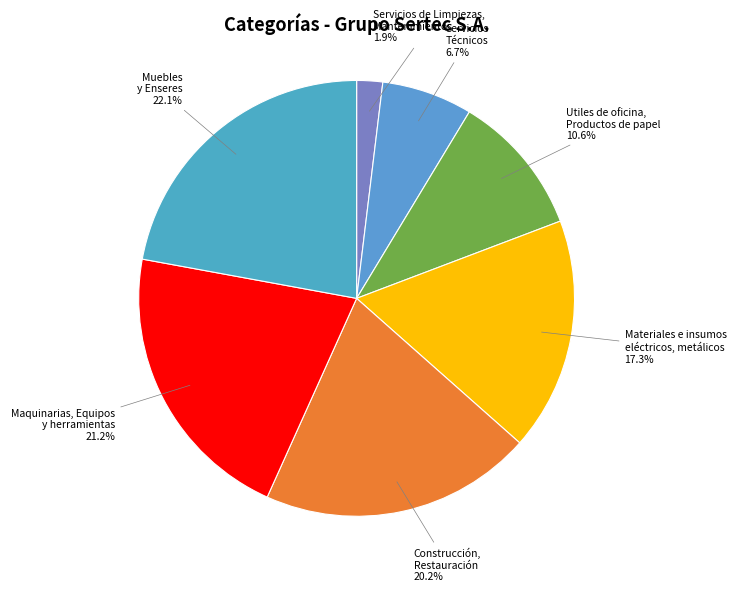

Rank the categories by value from highest to lowest.

Muebles y Enseres, Maquinarias, Equipos y herramientas, Construcción, Restauración, Materiales e insumos eléctricos, metálicos, Utiles de oficina, Productos de papel, Servicios Técnicos, Servicios de Limpiezas, Mantenimientos